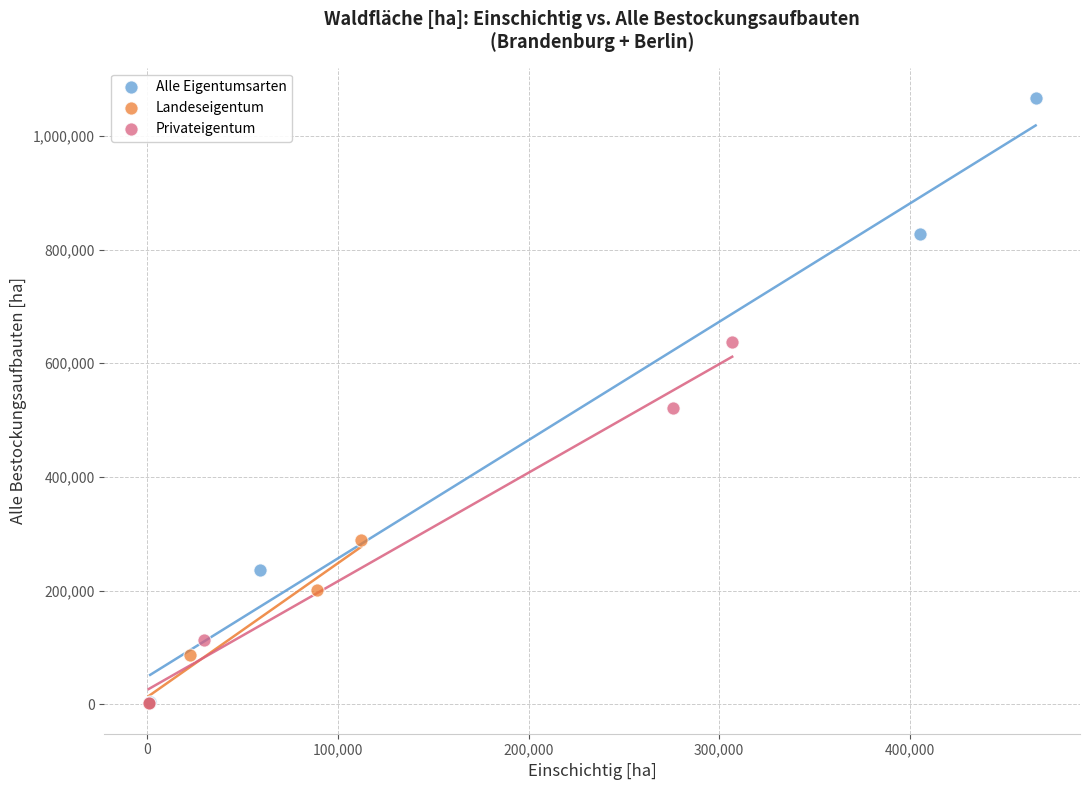

Which series has the widest spread of Y values?

Alle Eigentumsarten